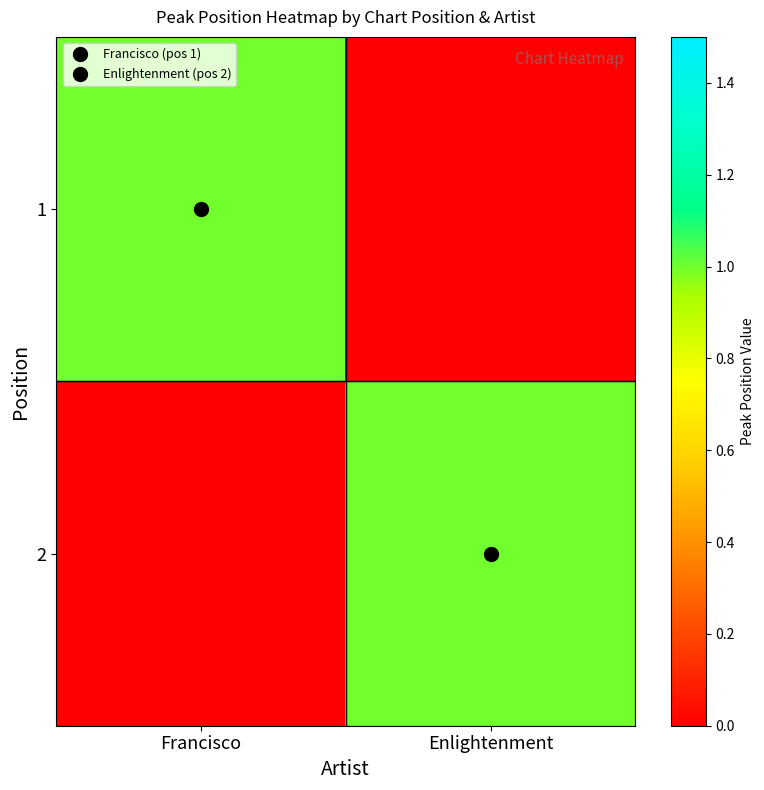

Reading left to right, extract all data points from this chart.

1: Francisco=1	Enlightenment=0
2: Francisco=0	Enlightenment=1